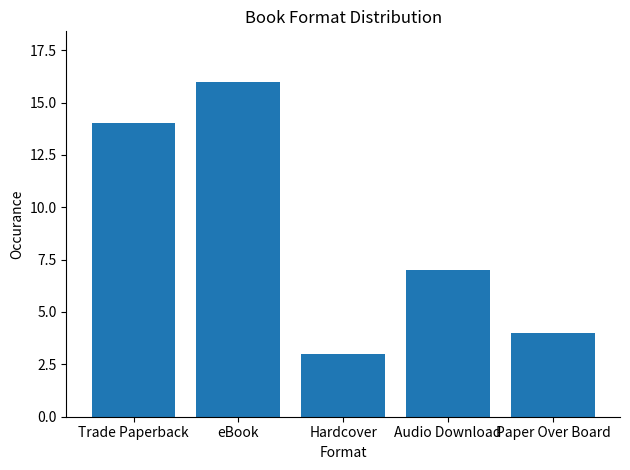

What is the difference between the values at Hardcover and Audio Download?

4